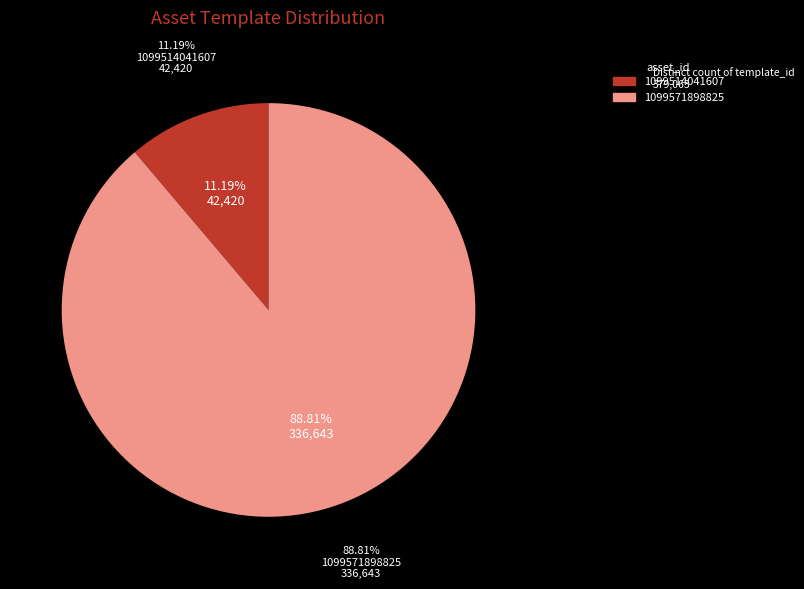

True or false: 1099571898825 accounts for 96% of the total.

False